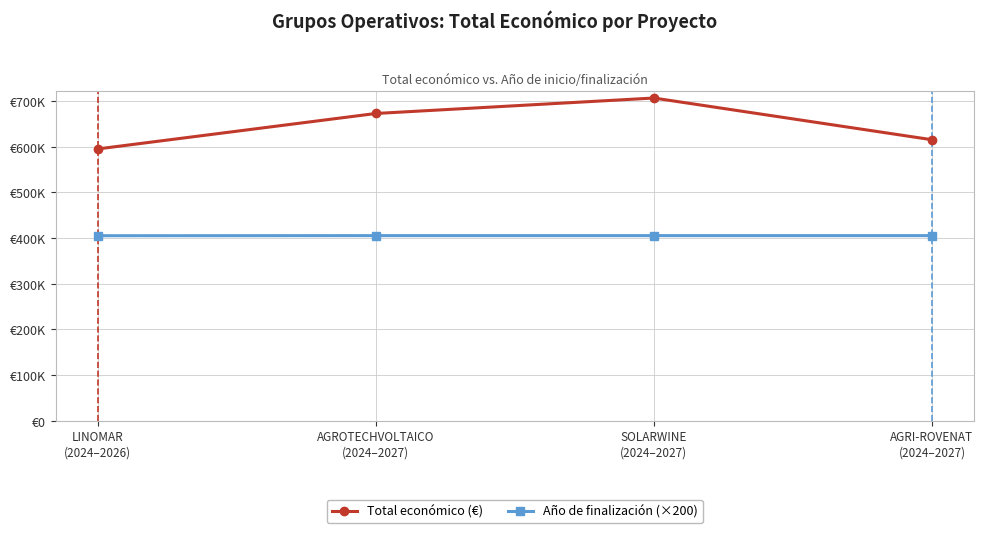

True or false: Año de finalización (×200) and Total económico (€) intersect in this chart.

False